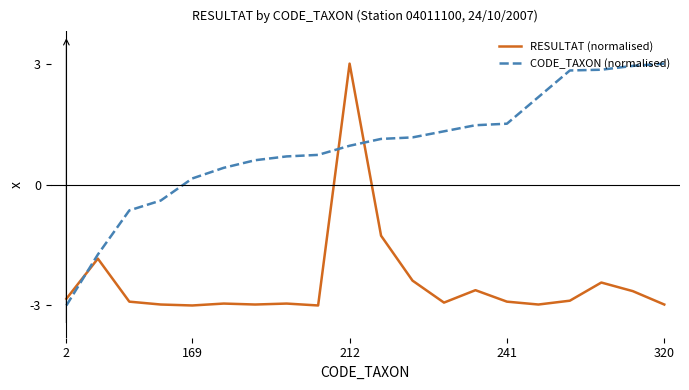

Which series has the largest total across all categories?

CODE_TAXON (normalised)